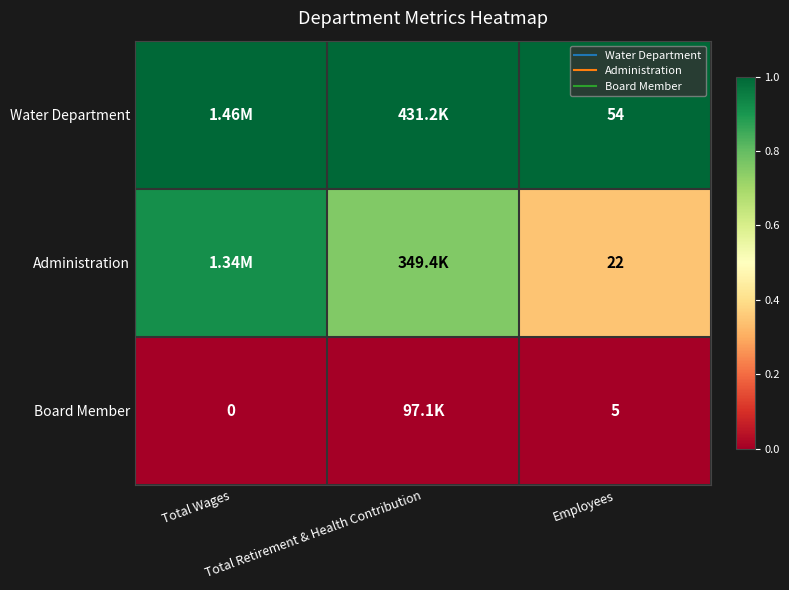

Is the value of Water Department at Total Wages greater than the value of Board Member at Total Retirement & Health Contribution?

Yes